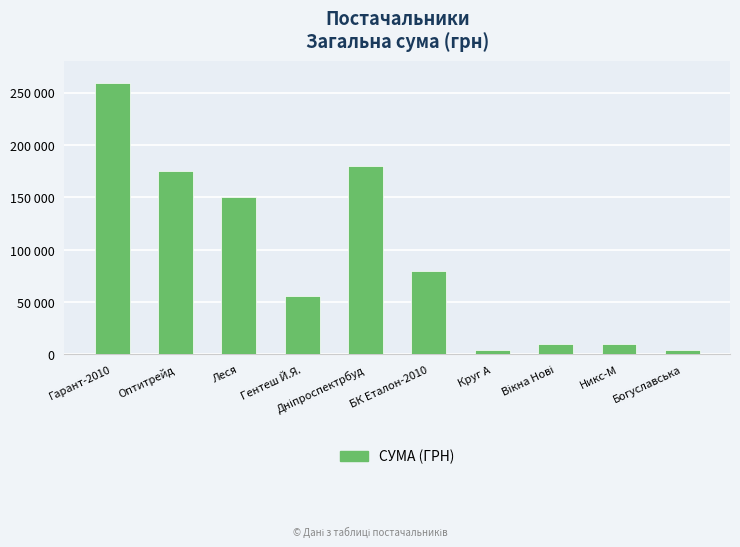

Is it true that the value at Оптитрейд is 270270.9?

False